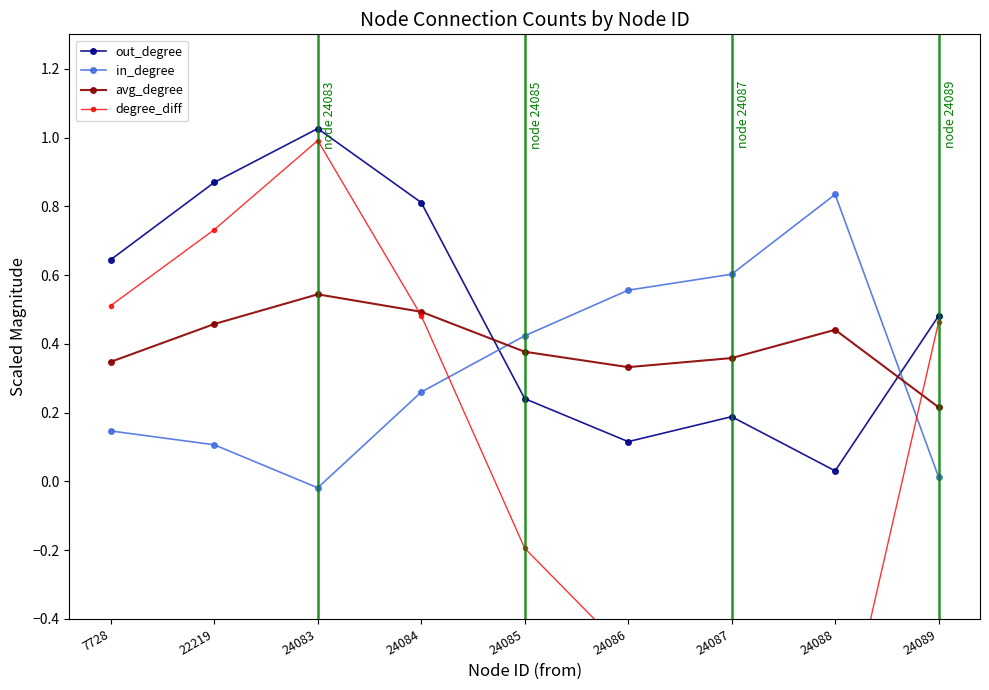

Between 7728 and 24083, which is larger?

24083